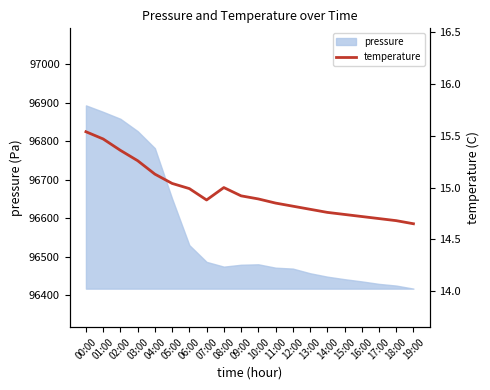

How many lines are shown in the chart?

1